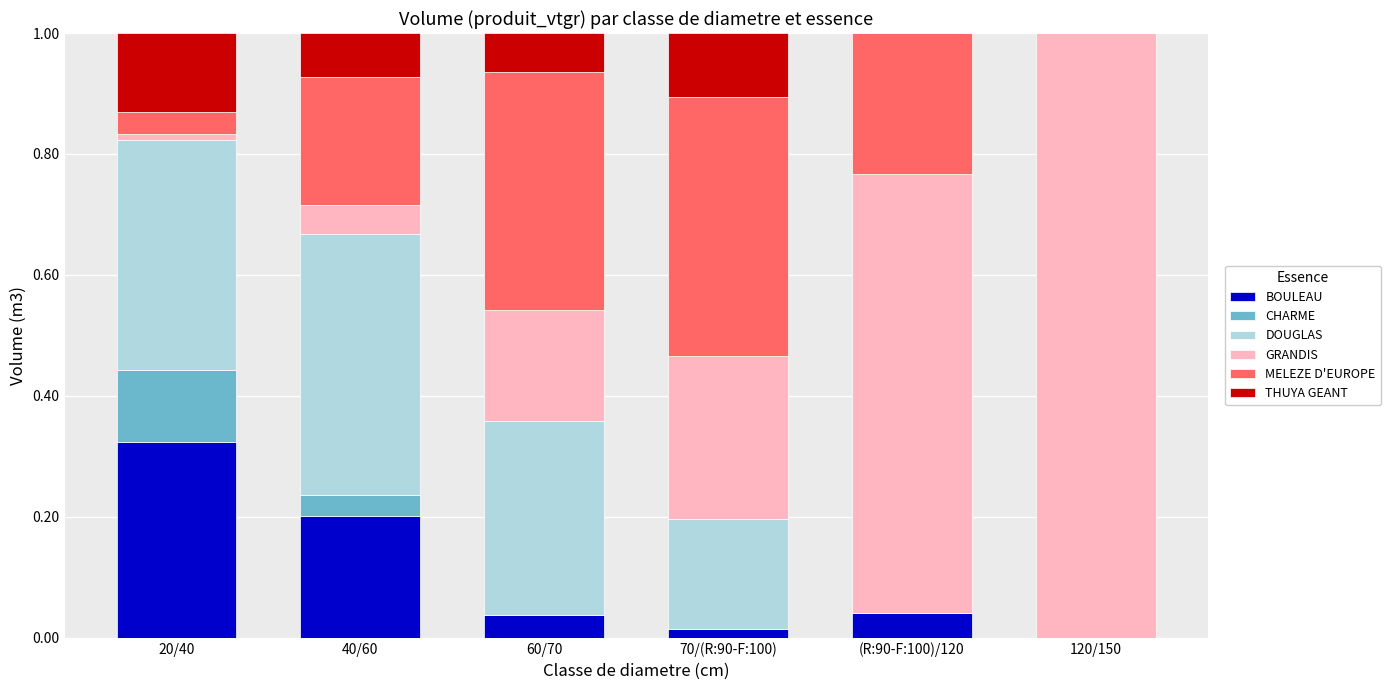

The value of BOULEAU at 70/(R:90-F:100) is 0.0. True or false?

True